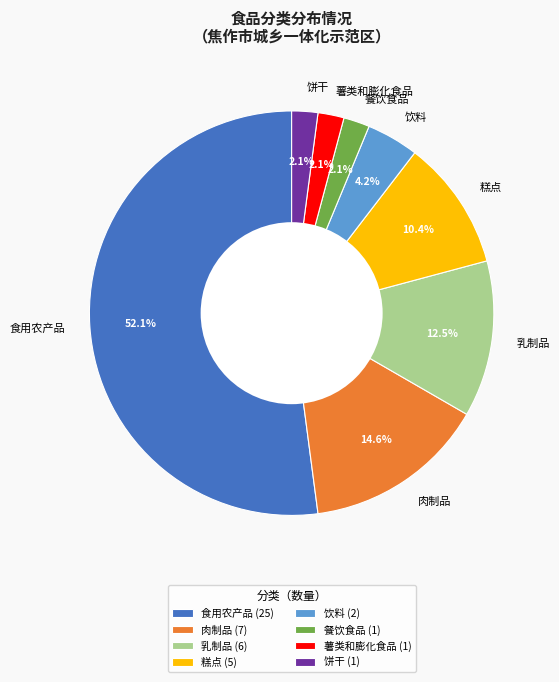

To the nearest percent, what is the average slice percentage?

12%